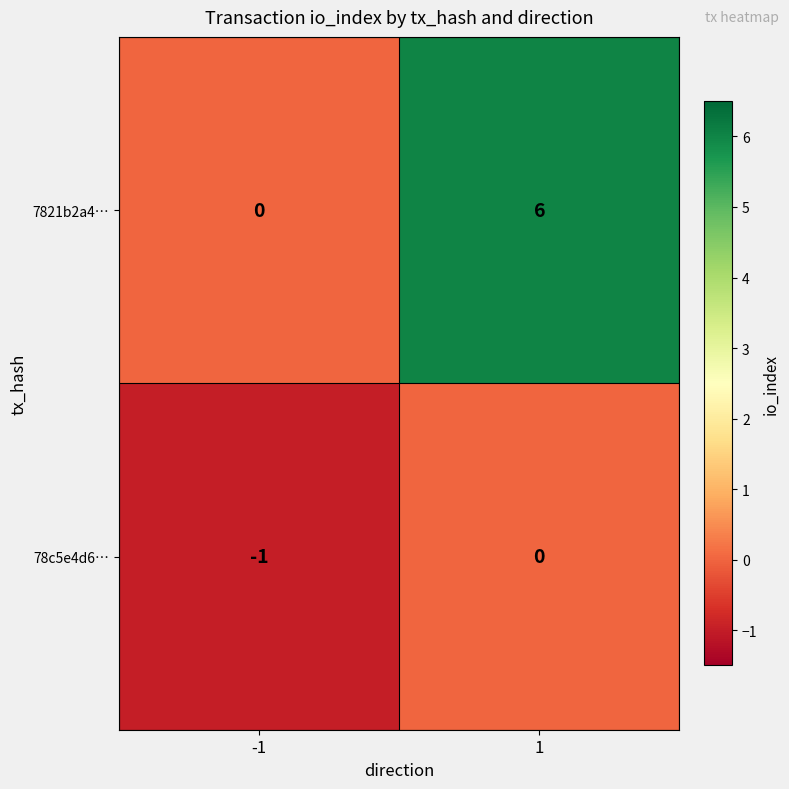

Reading left to right, transcribe all the data shown in this chart.

7821b2a4…: 0	6
78c5e4d6…: -1	0